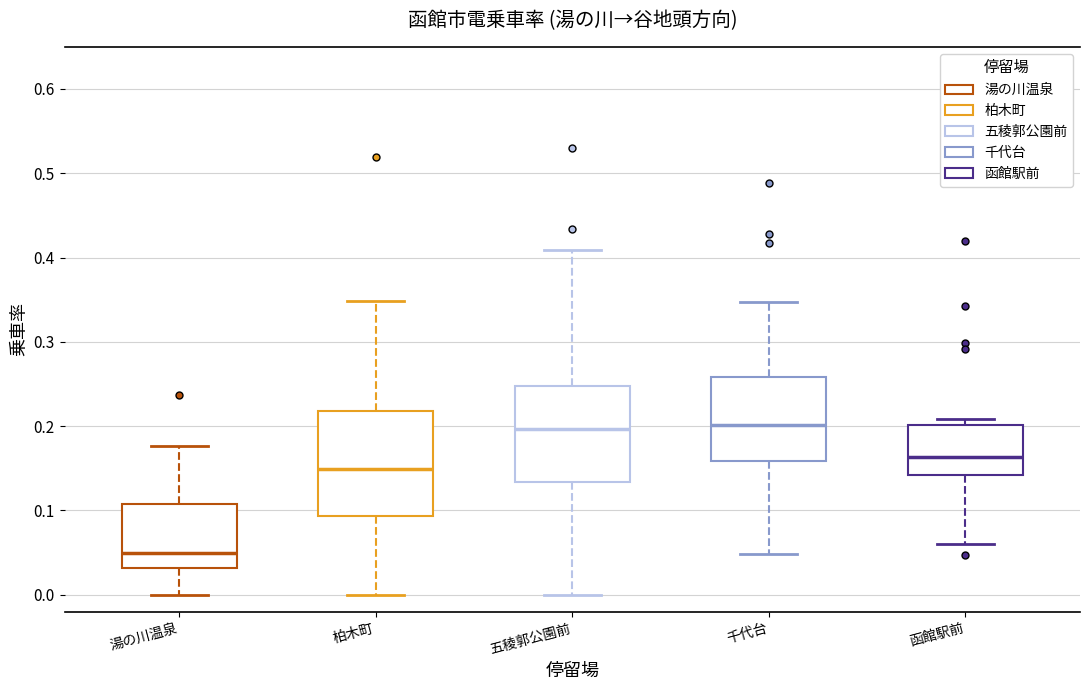

Reading left to right, read every box against the y-axis: the position of its median line, the range the box covers, and the ends of its whiskers. The values are not printed on the chart, so give them approximately, as read against the axis.

湯の川温泉: median 0.05, box 0.03 to 0.11, whiskers 0.00 to 0.18
柏木町: median 0.15, box 0.09 to 0.22, whiskers 0.00 to 0.35
五稜郭公園前: median 0.20, box 0.13 to 0.25, whiskers 0.00 to 0.41
千代台: median 0.20, box 0.16 to 0.26, whiskers 0.05 to 0.35
函館駅前: median 0.16, box 0.14 to 0.20, whiskers 0.06 to 0.21